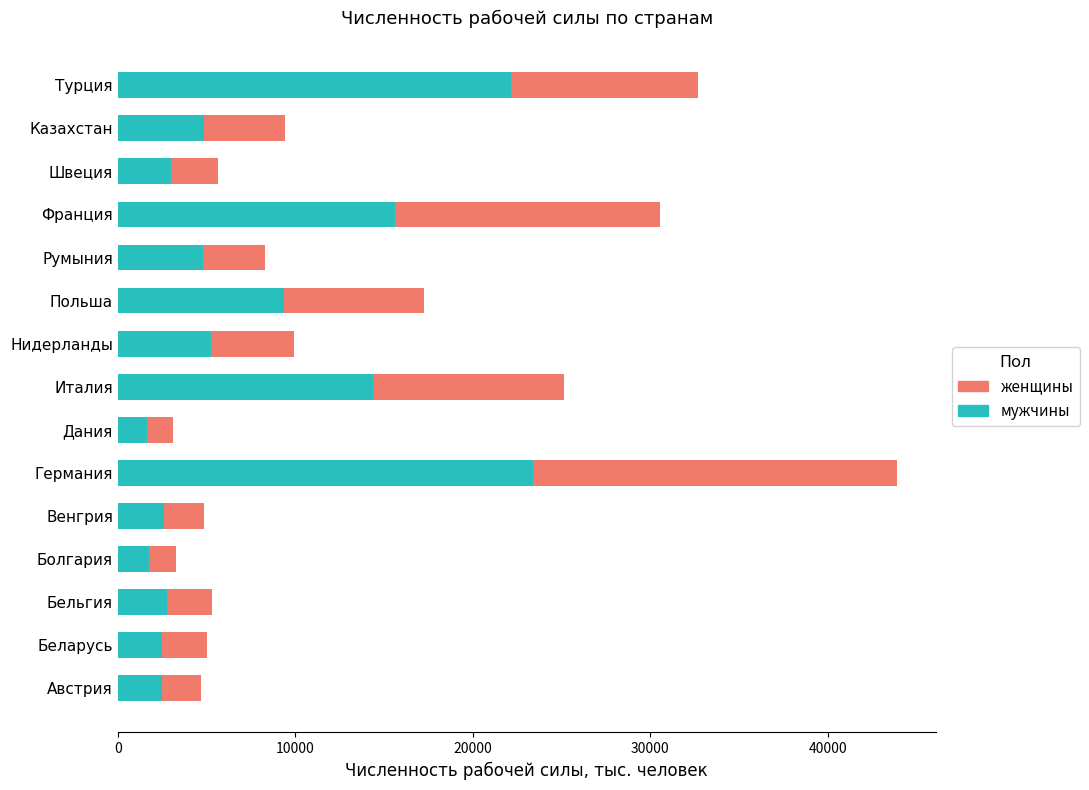

What is the minimum value for мужчины?

1647